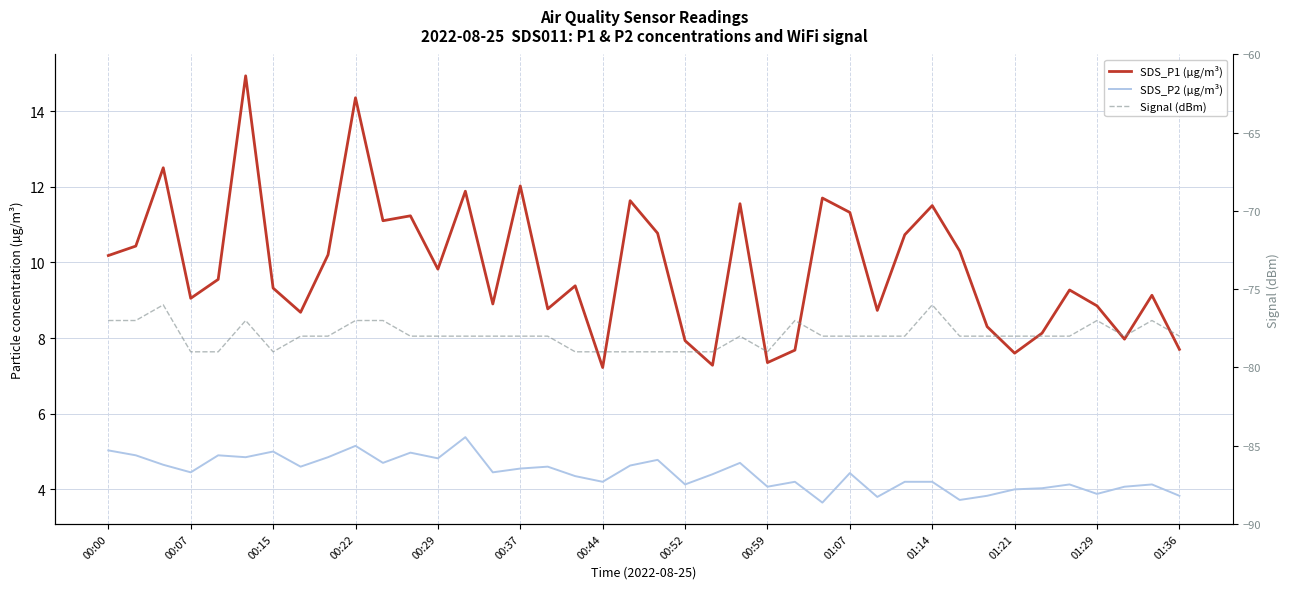

Rank the categories by Signal (dBm) value from lowest to highest.

00:22, 00:29, 00:44, 17, 18, 19, 20, 21, 22, 24, 00:52, 00:59, 01:21, 01:29, 01:36, 14, 15, 16, 23, 26, 27, 28, 29, 31, 32, 33, 34, 35, 37, 39, 00:00, 00:07, 00:37, 01:07, 01:14, 25, 36, 38, 00:15, 30